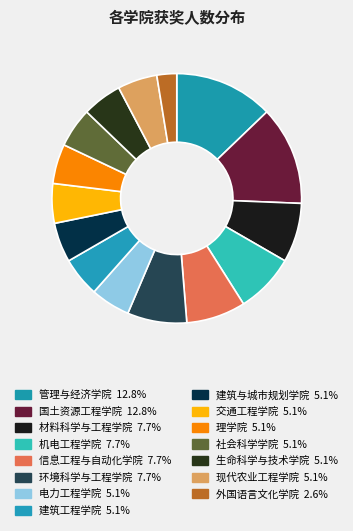

Which has a higher value, 环境科学与工程学院 or 建筑工程学院?

环境科学与工程学院